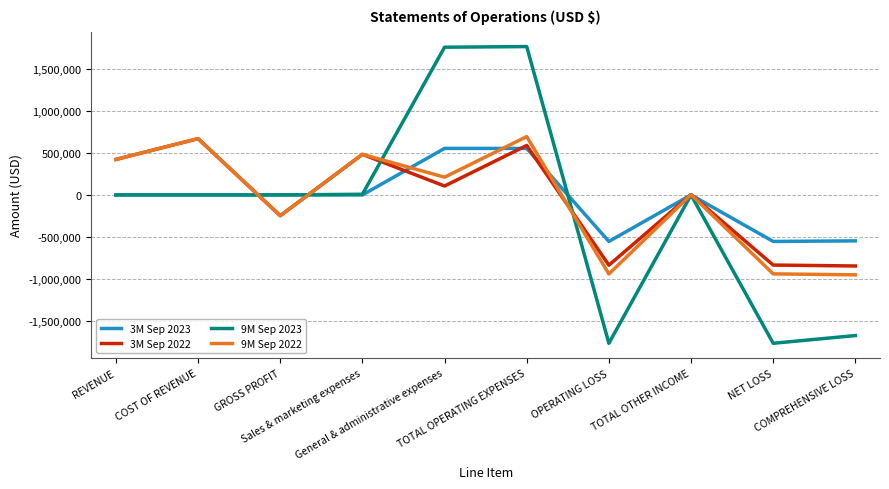

How many interior local peaks does the 3M Sep 2022 series have?

4